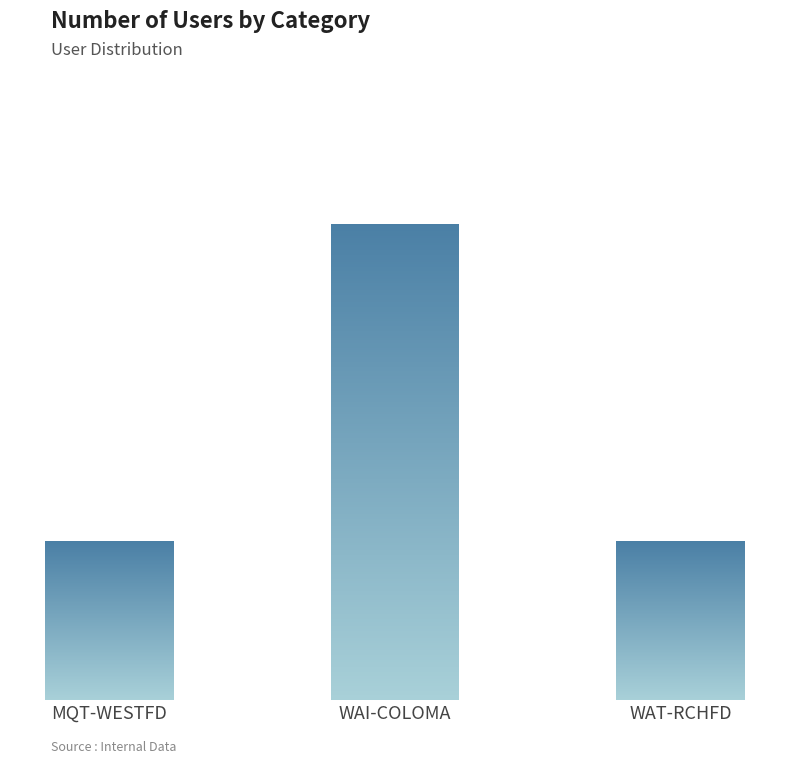

Count the values in the range 1 to 3.

3